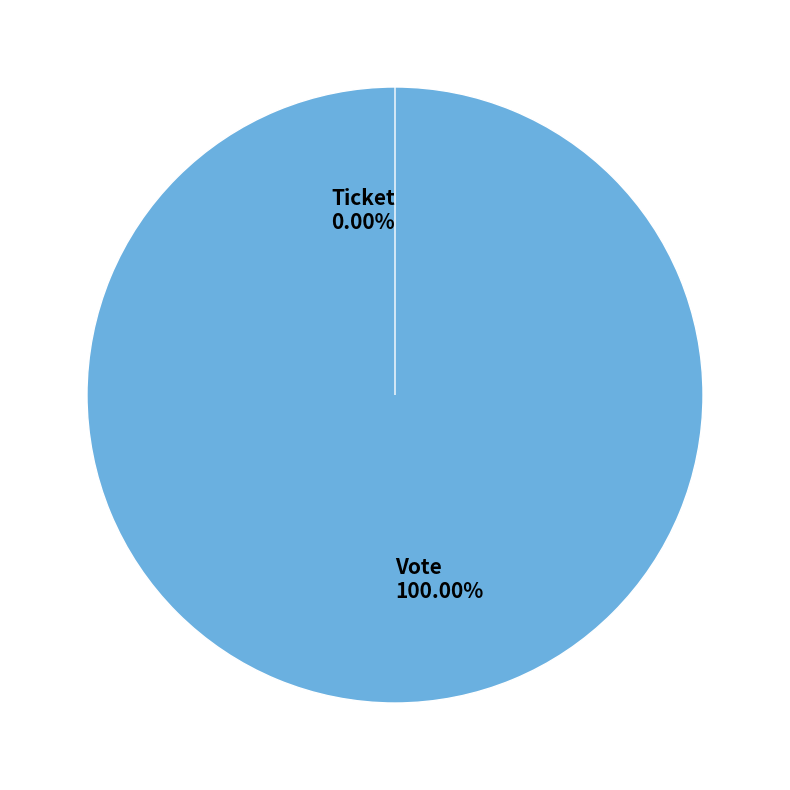

What is the majority slice?

Vote